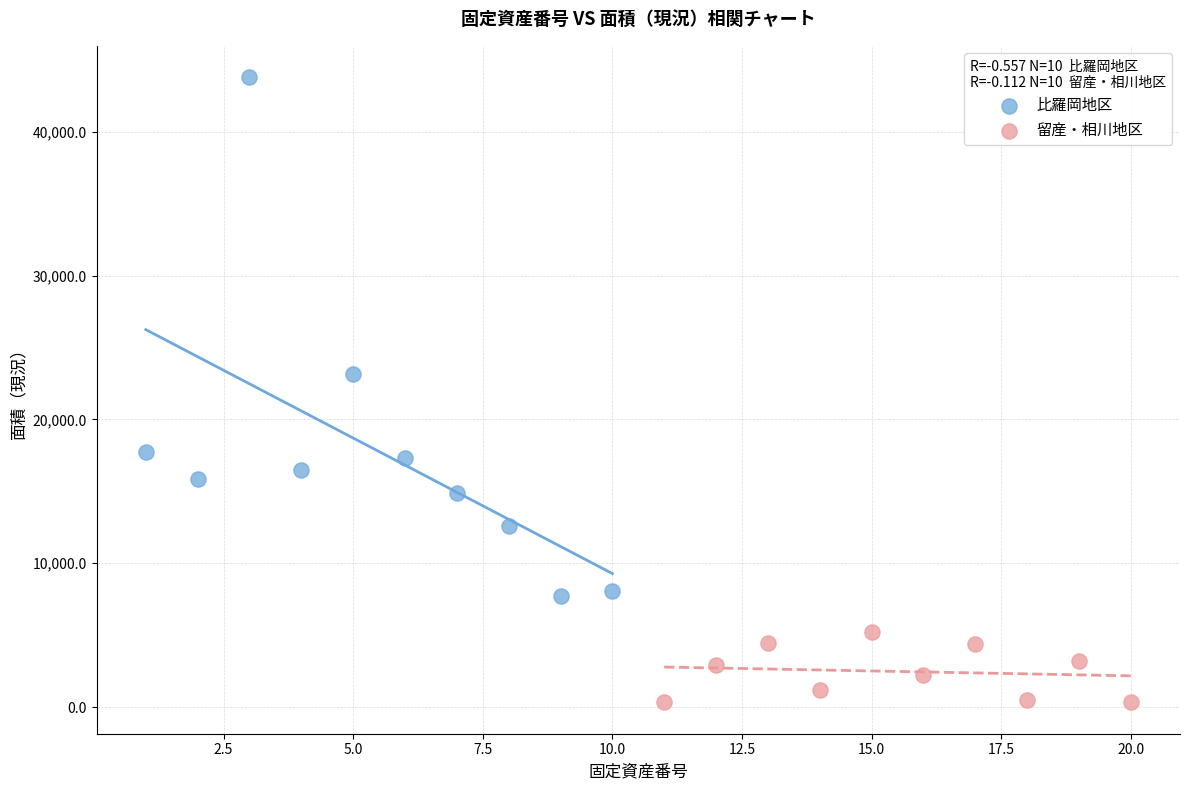

Which series has the largest Y range (max minus min)?

比羅岡地区